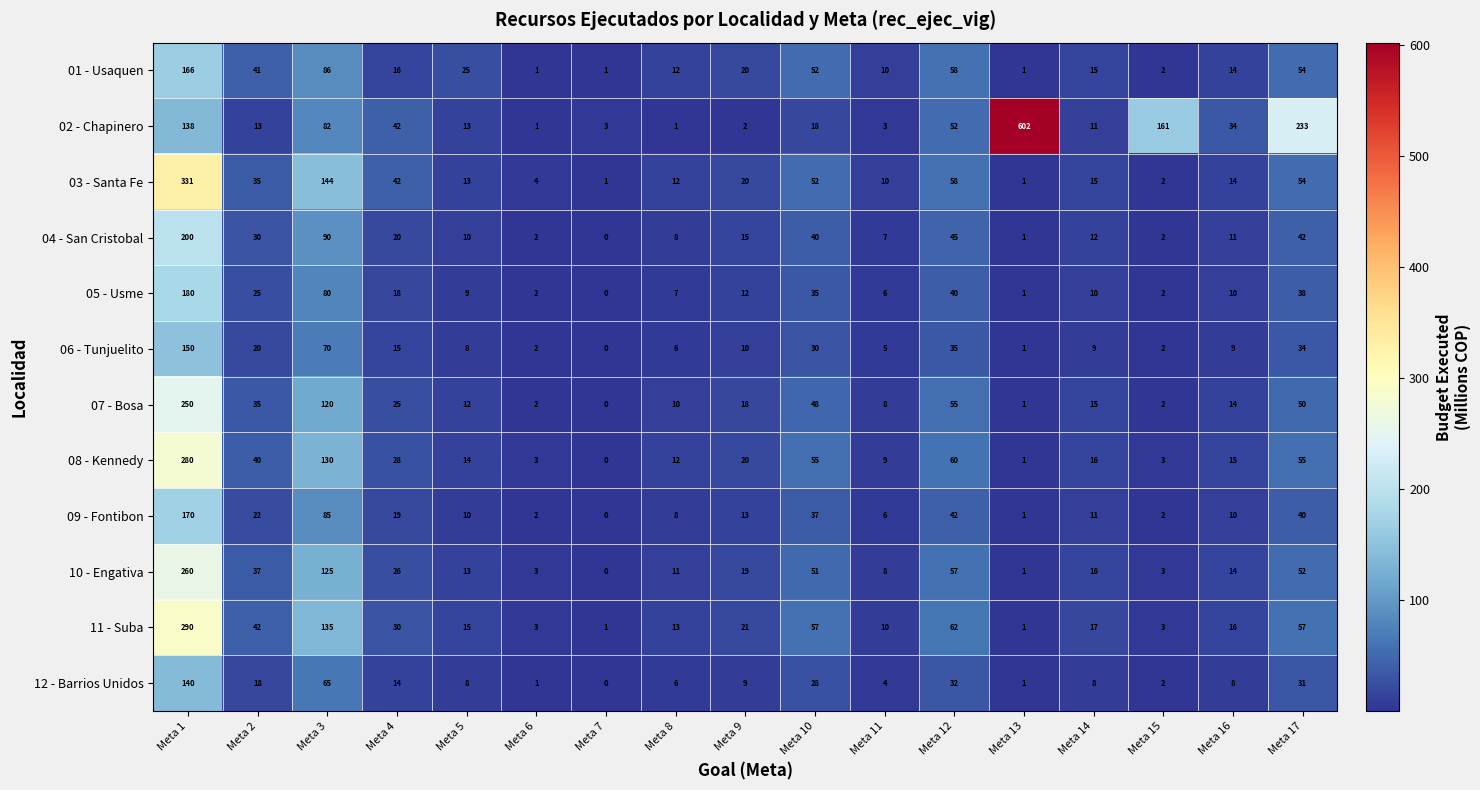

Which category has the lowest value across all series?

Meta 7